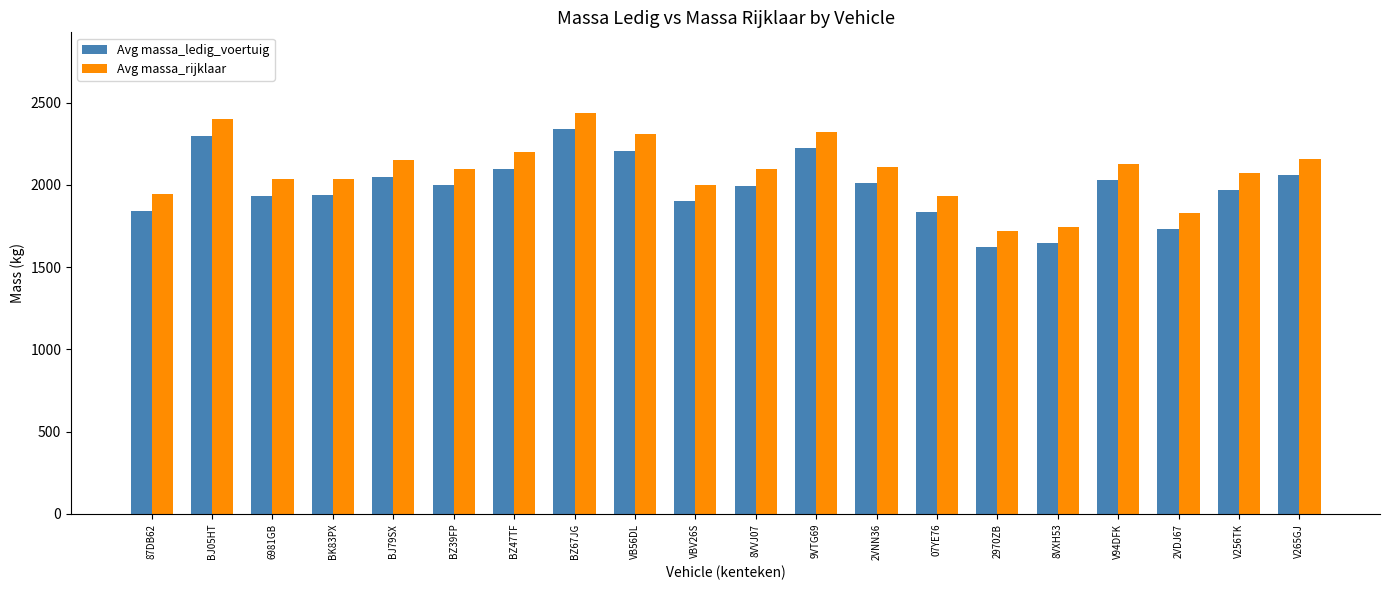

True or false: Avg massa_ledig_voertuig has a value of 1274 at VBV26S.

False